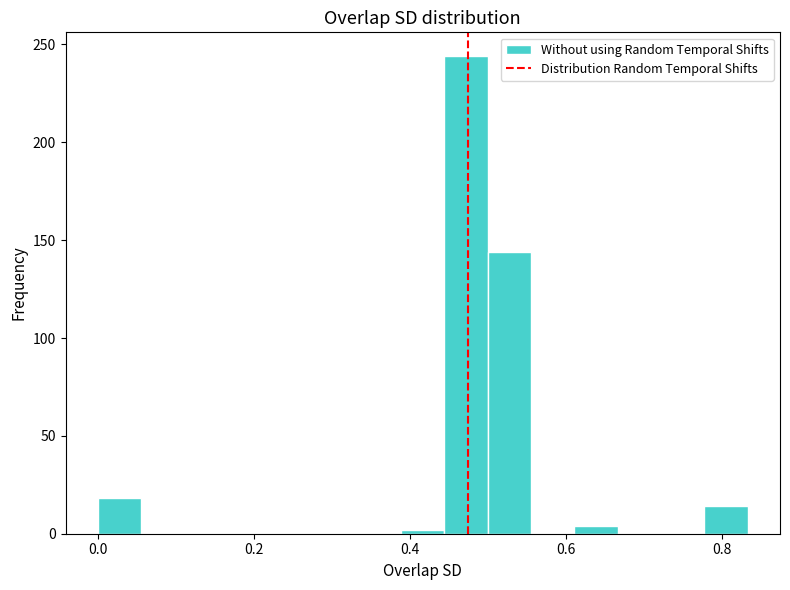

Read against the x-axis, roughly where is the centre of the tallest bar?

0.48